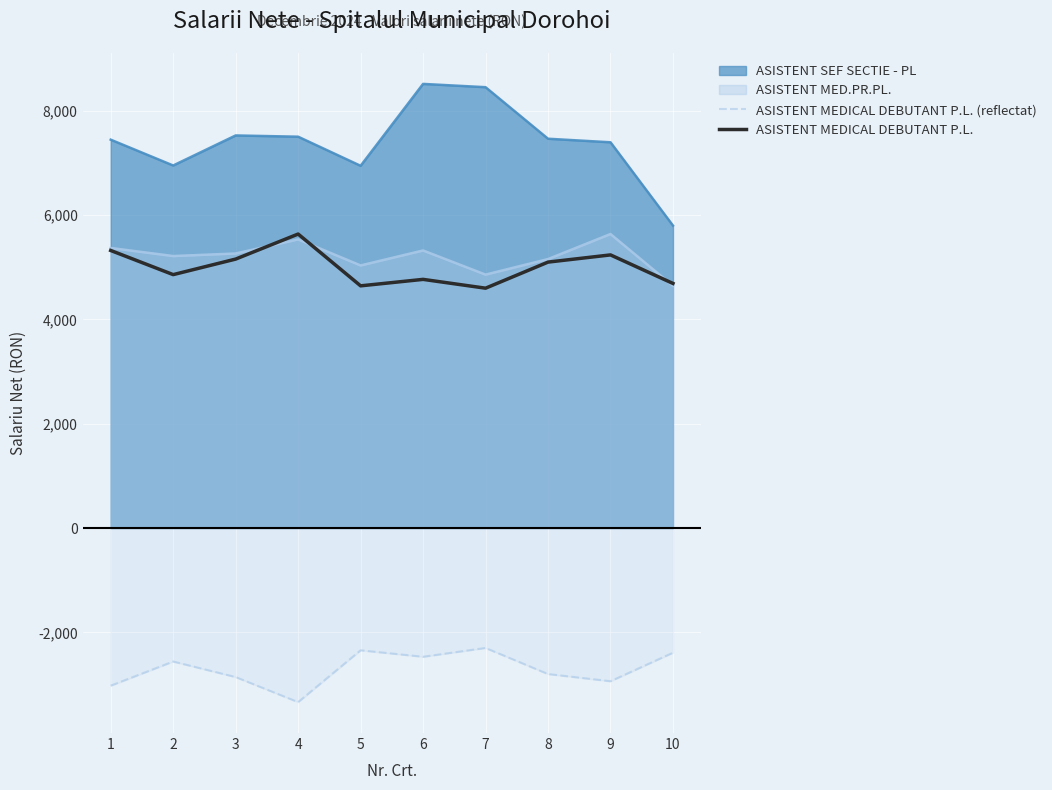

True or false: ASISTENT MEDICAL DEBUTANT P.L. has more than 1 points higher than both neighbors.

True